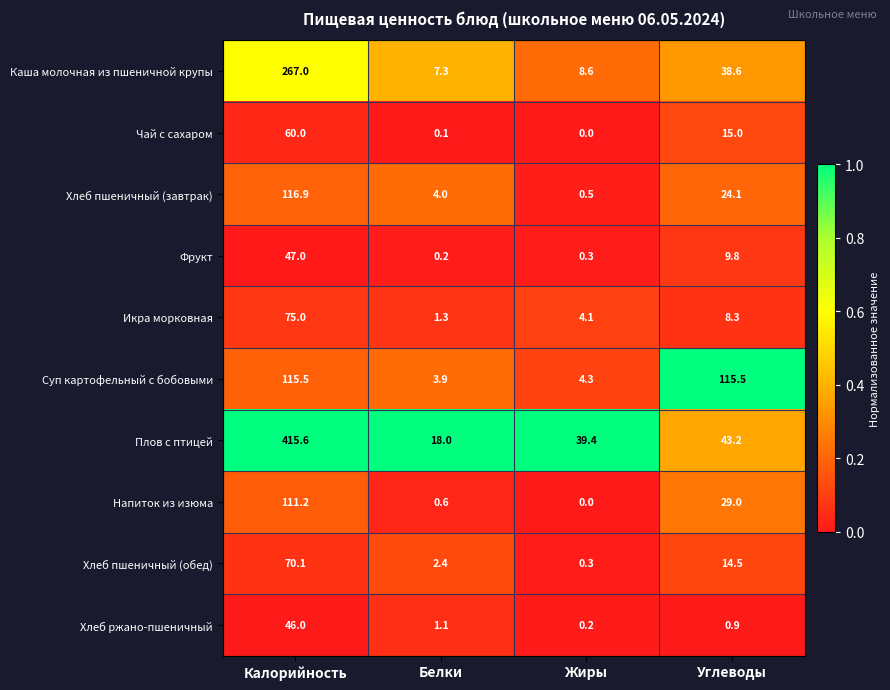

What is the maximum value shown in the chart?

415.6